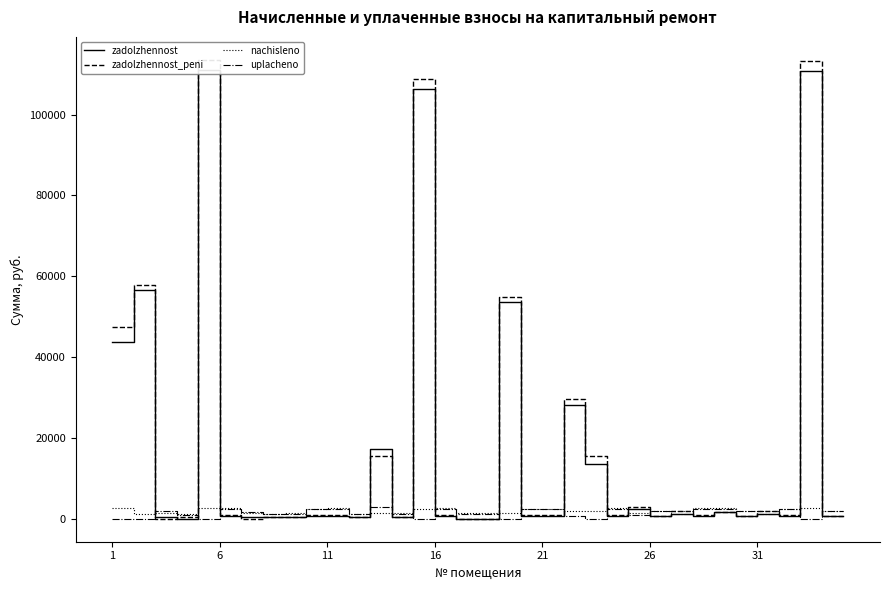

How many interior local peaks does the uplacheno series have?

12